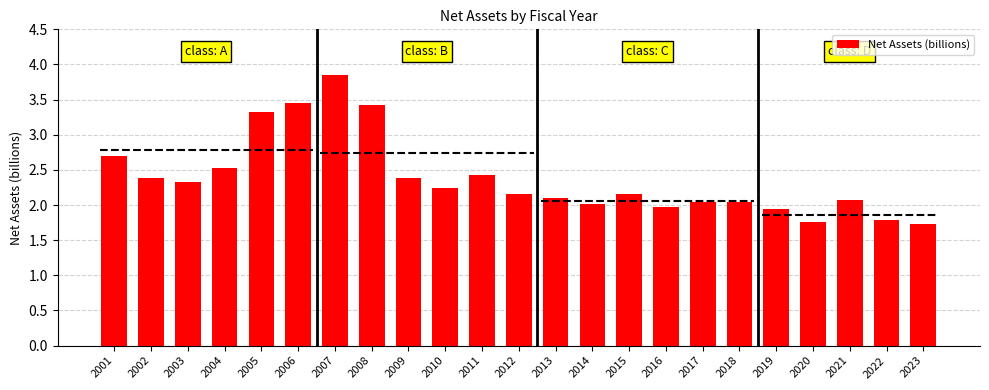

What is the smallest value displayed?

1.7